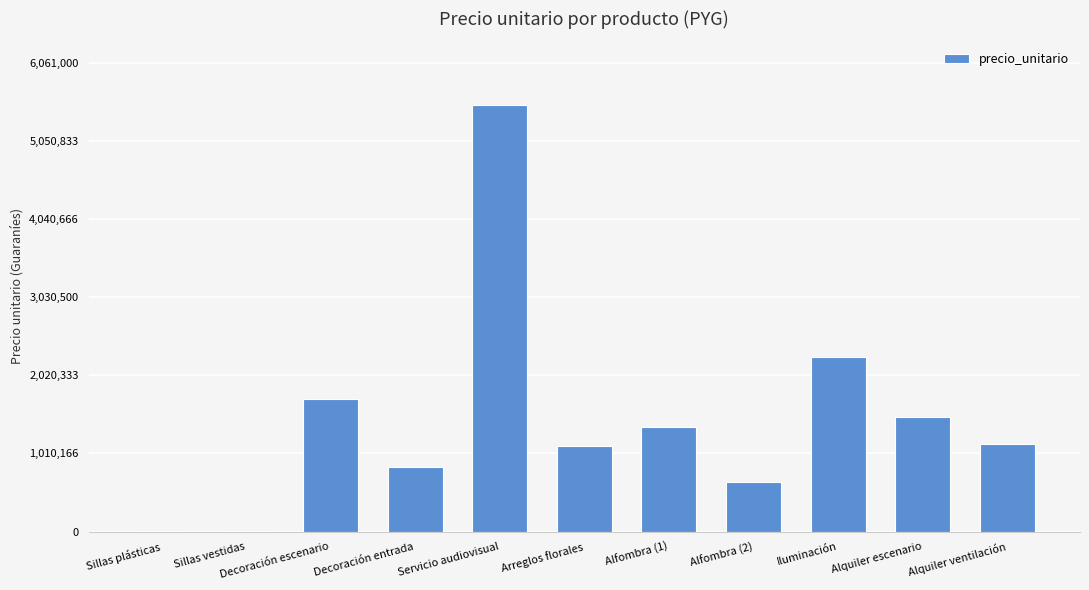

The chart shows a value of 2089563 at Alquiler escenario. True or false?

False